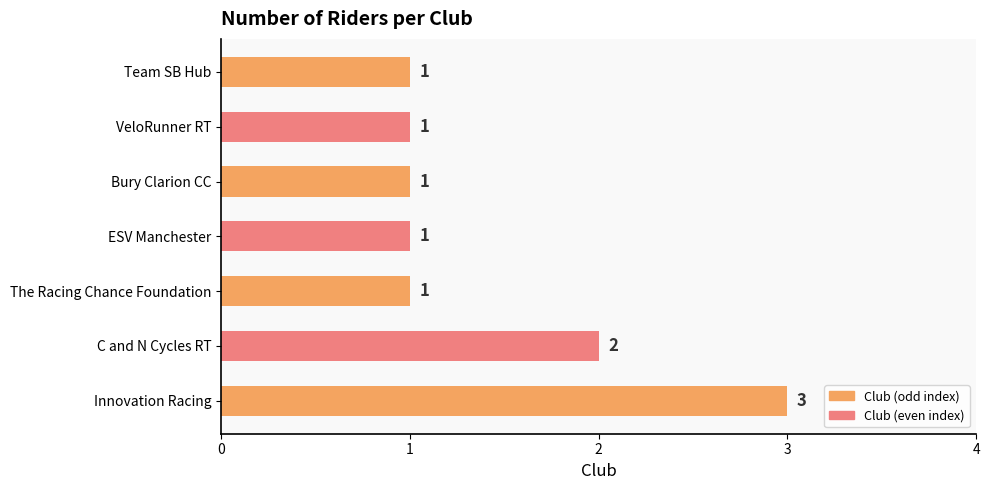

Is it true that the value at VeloRunner RT is 1?

True